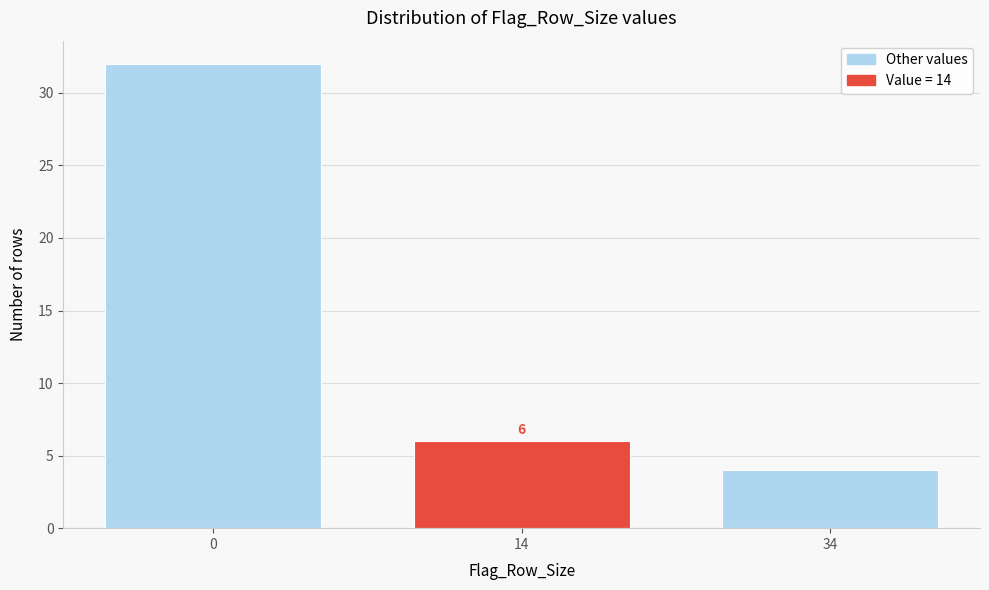

Reading left to right, what are all the values shown in this chart?

0=32	14=6	34=4